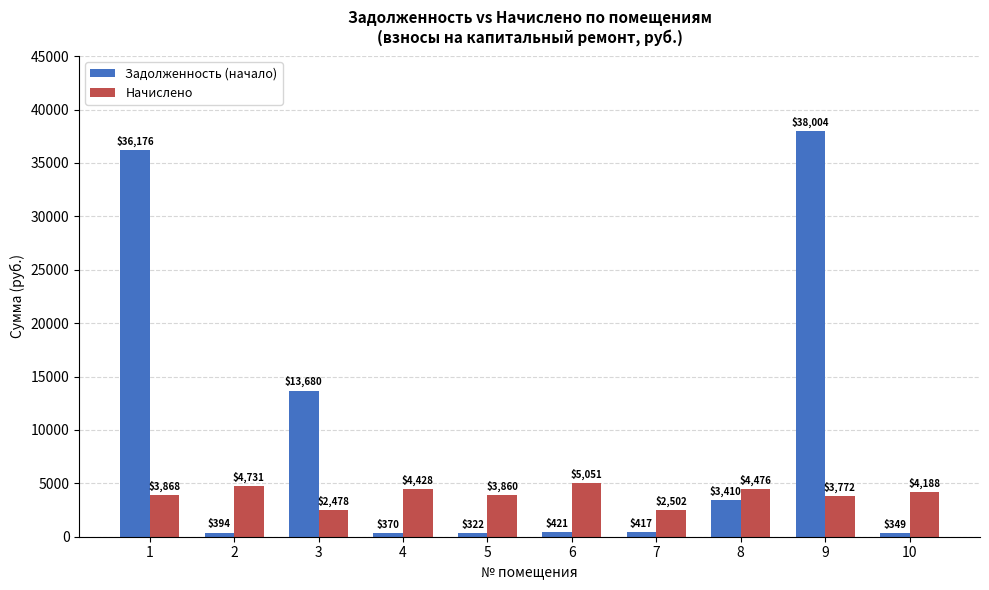

The value of Задолженность (начало) at 9 is 16693.4. True or false?

False